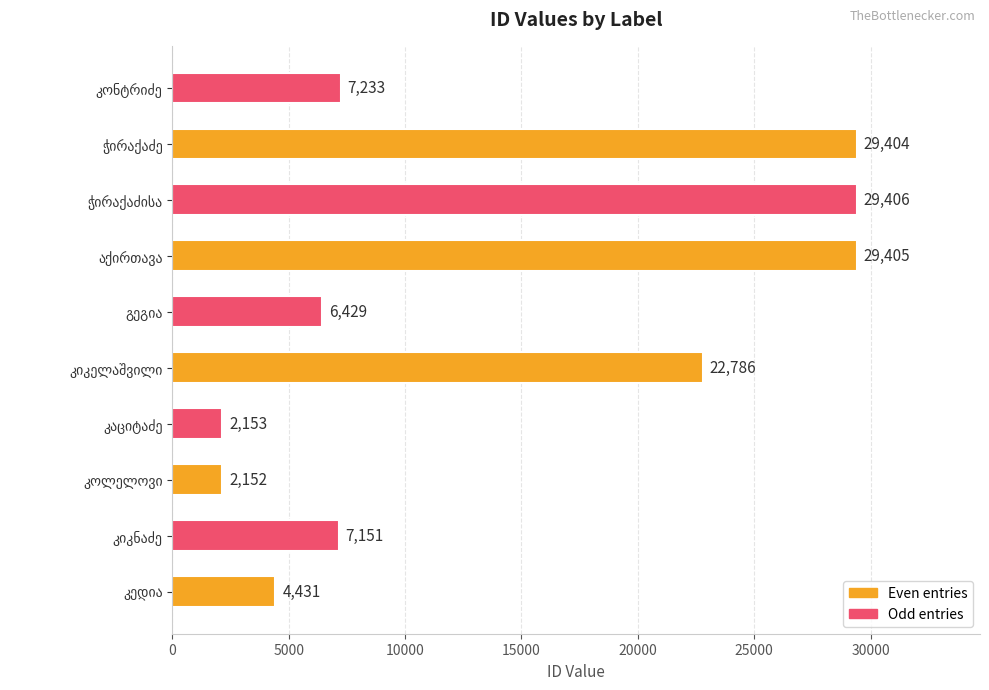

What is the minimum value shown in the chart?

2152